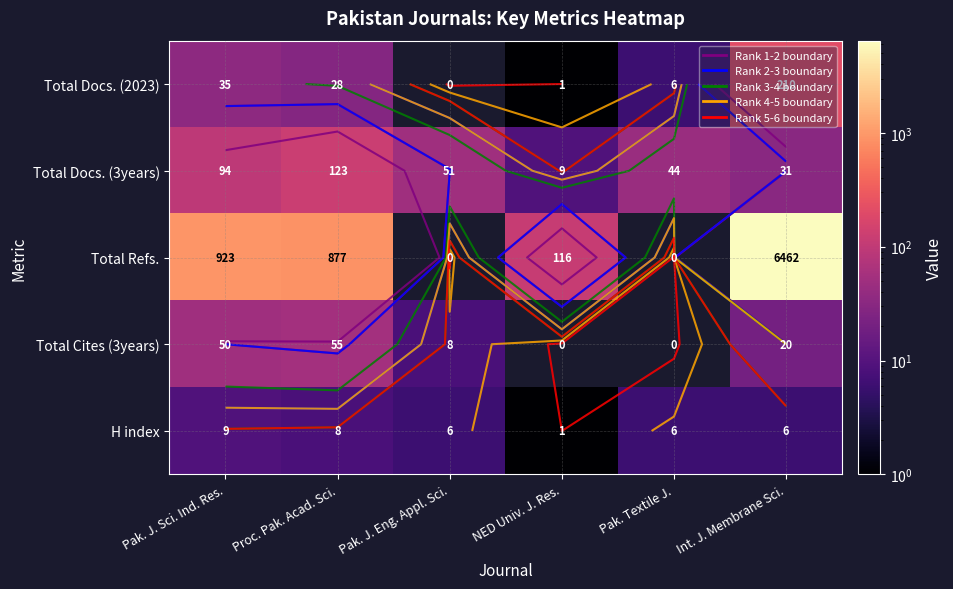

Which series changed the most between Pak. Textile J. and Int. J. Membrane Sci.?

Total Refs.